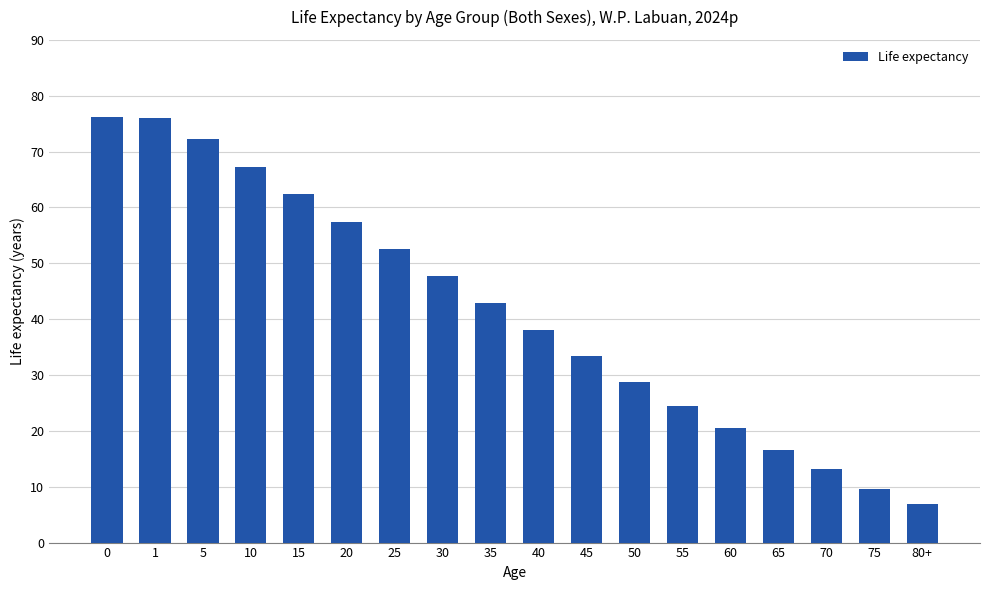

What is the greatest value displayed?

76.2